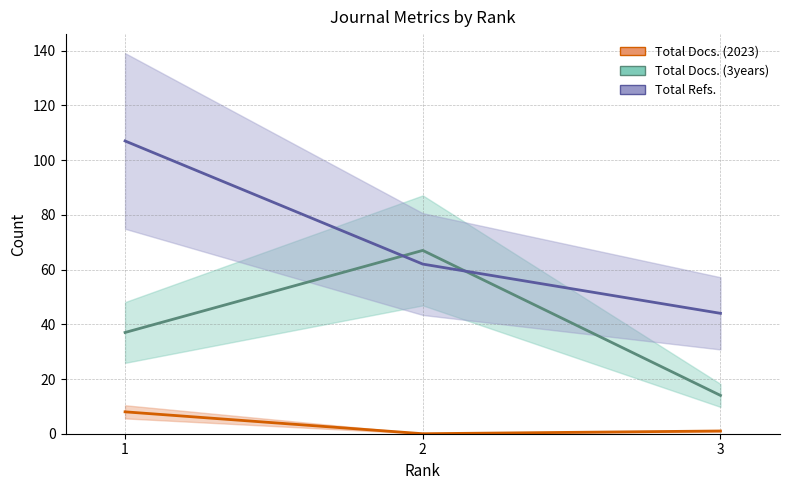

True or false: Total Docs. (2023) has a value of 11 at 1.

False